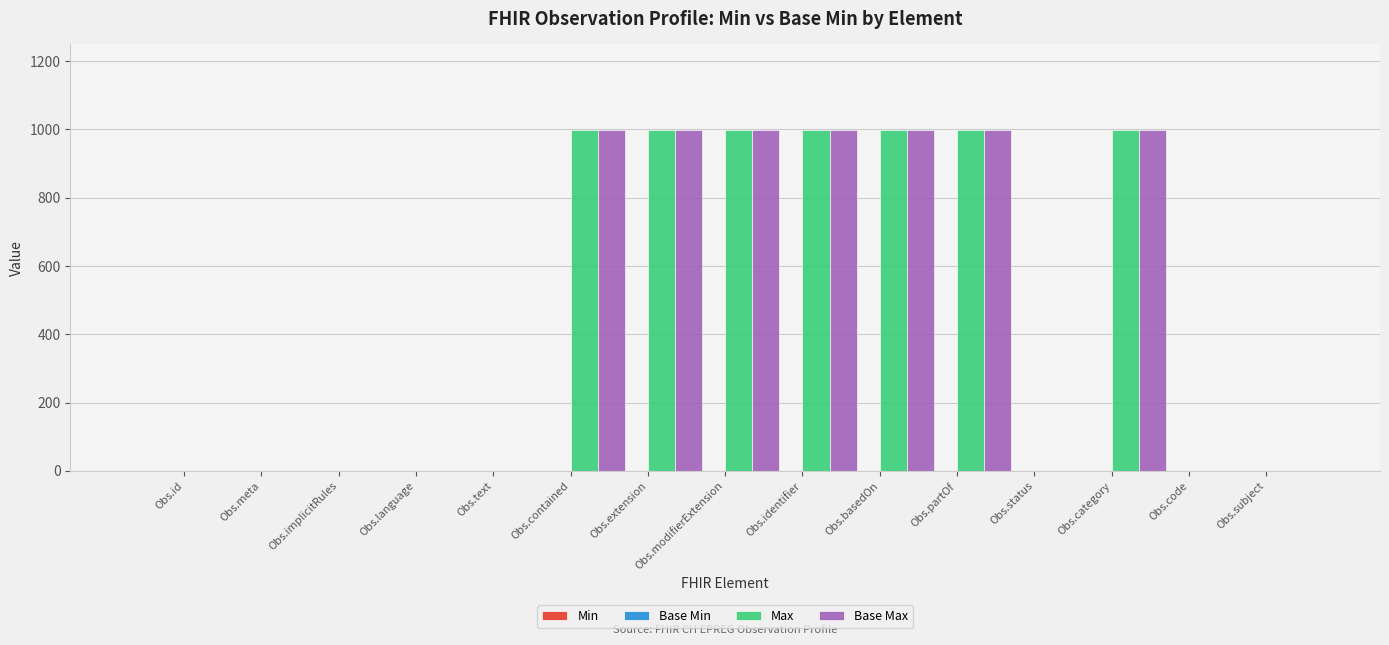

What is the sum of all Max values?

7001